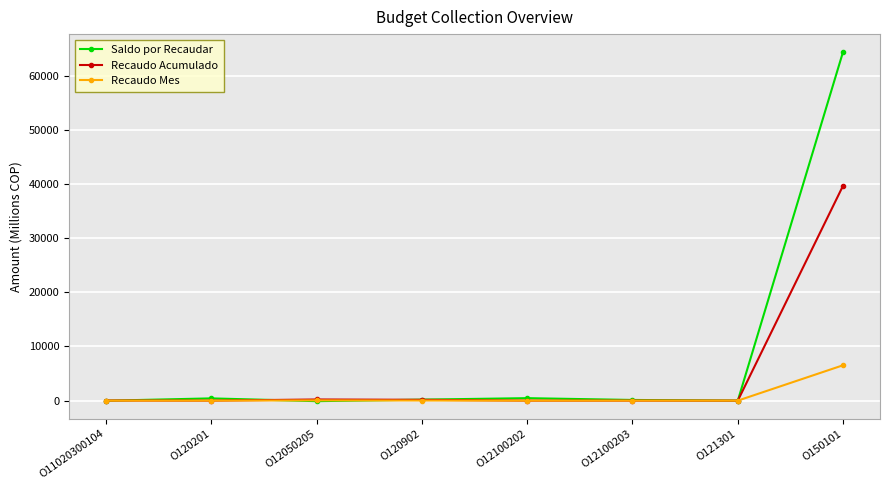

Is it true that Saldo por Recaudar equals 123.0 at O12100203?

True